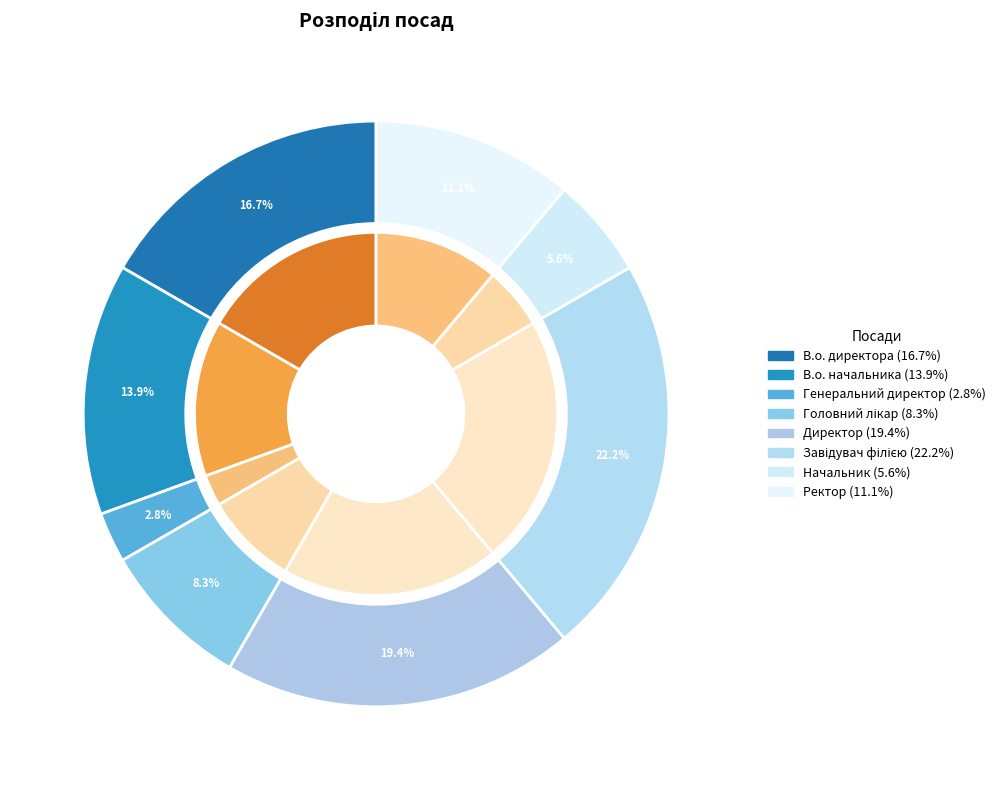

Count the number of slices in the pie.

8